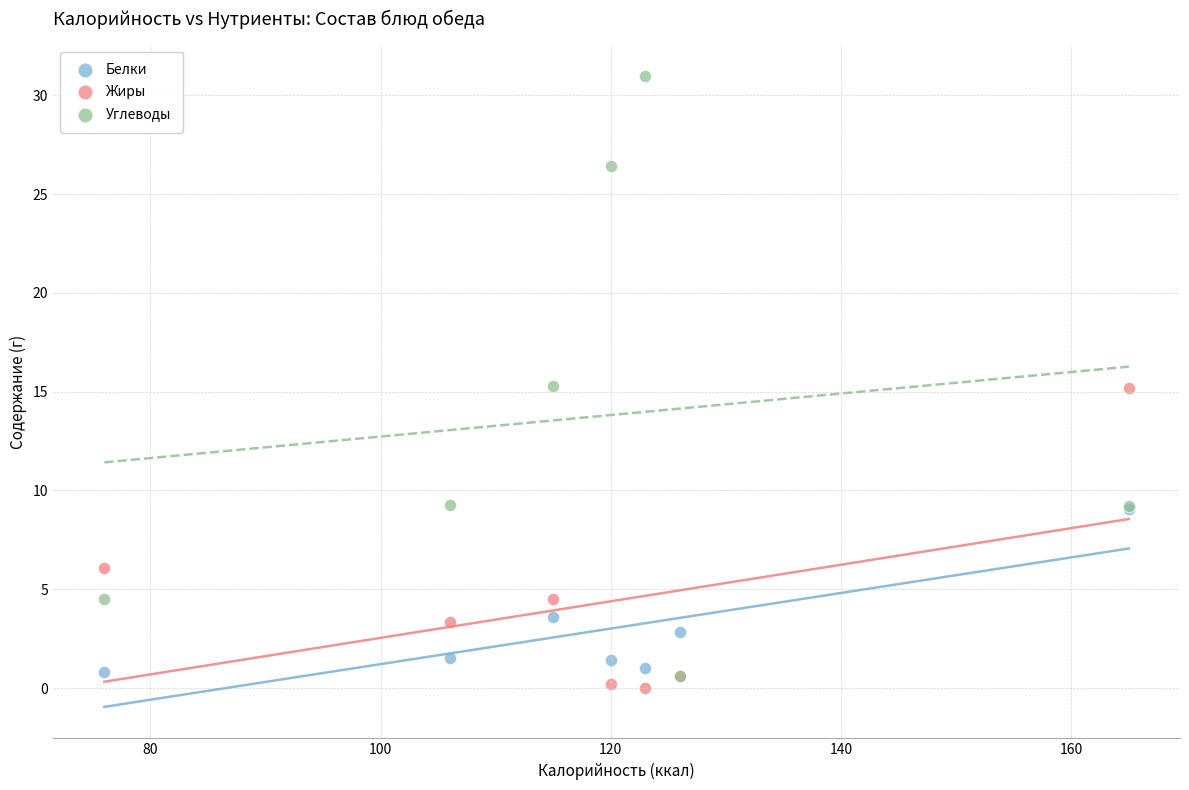

Which series has the widest spread of Y values?

Углеводы